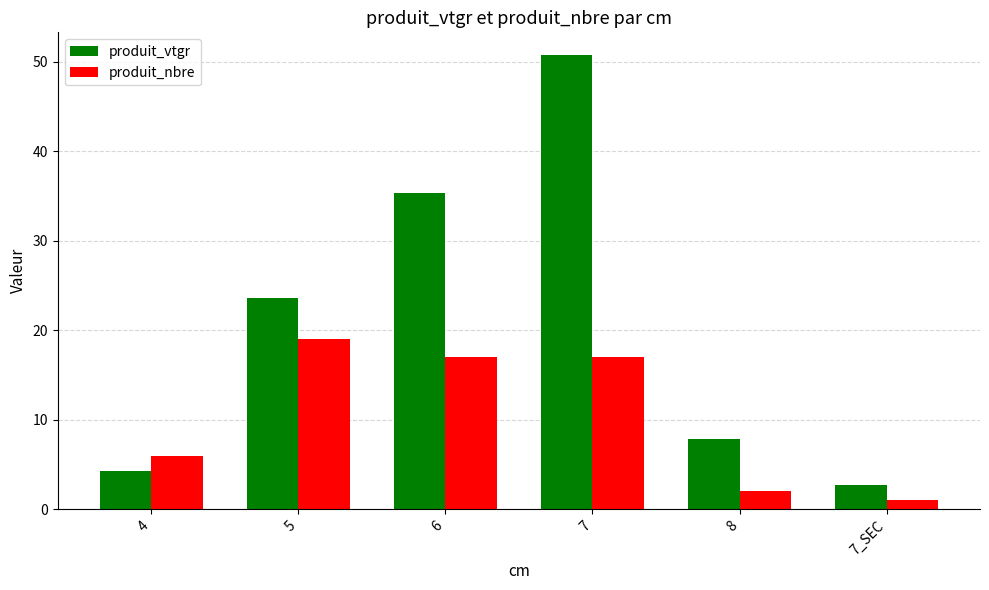

Is it true that produit_vtgr equals 13.0 at 6?

False